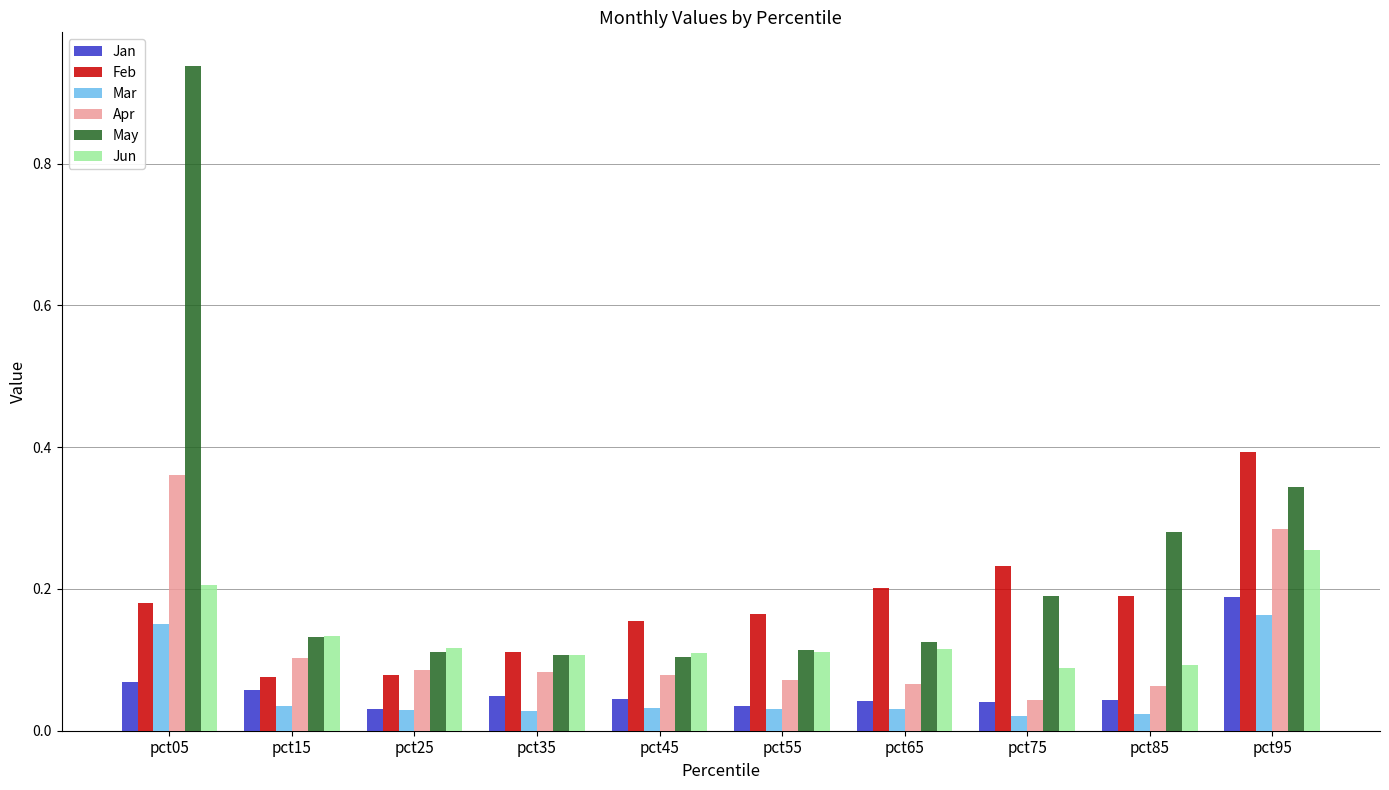

How many data points does each series have?

10